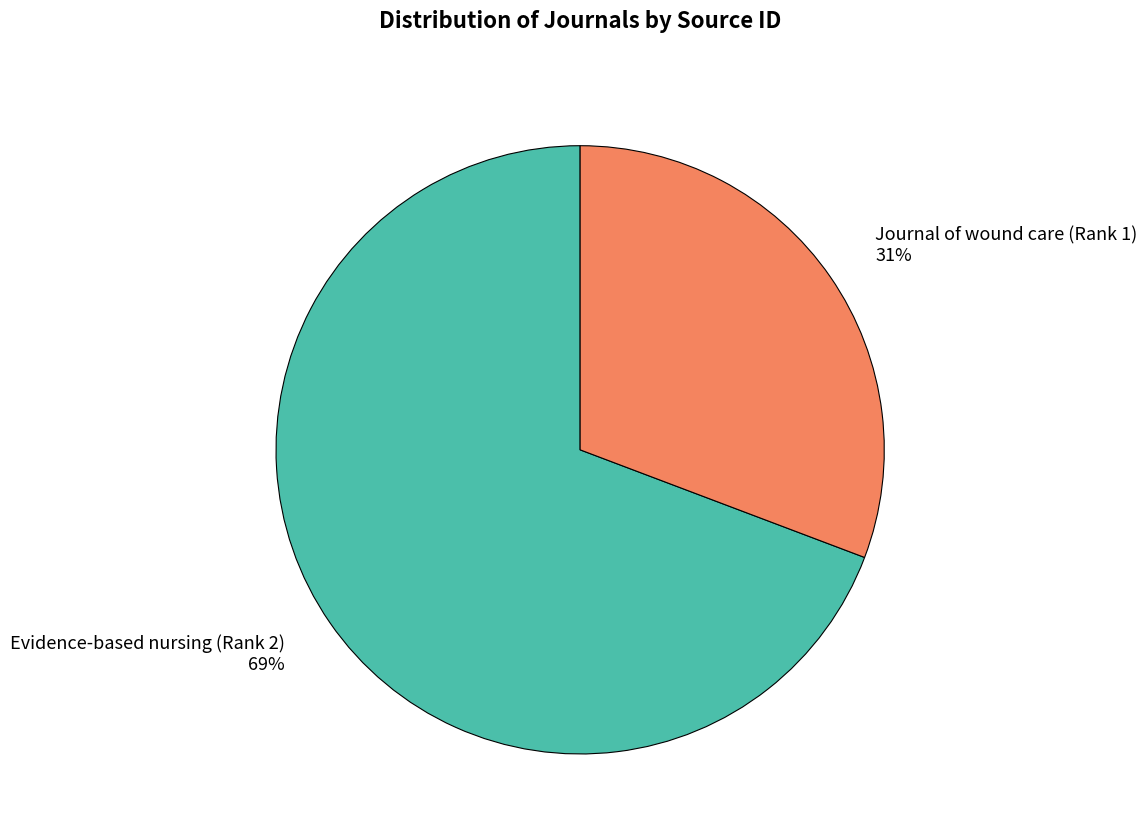

To the nearest percent, what portion does Journal of wound care (Rank 1) represent?

31%